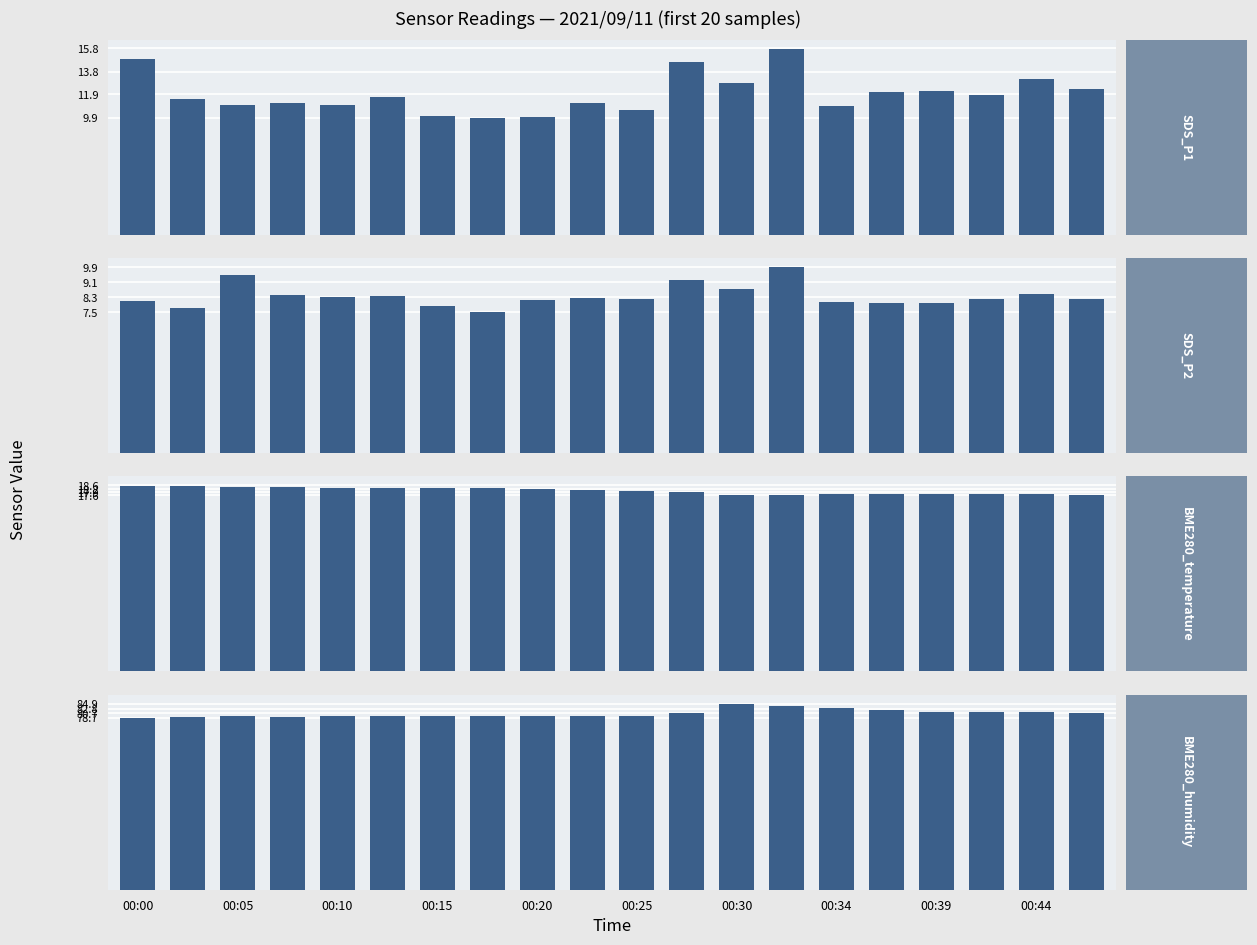

True or false: BME280_temperature has a value of 8.2 at 00:05.

False